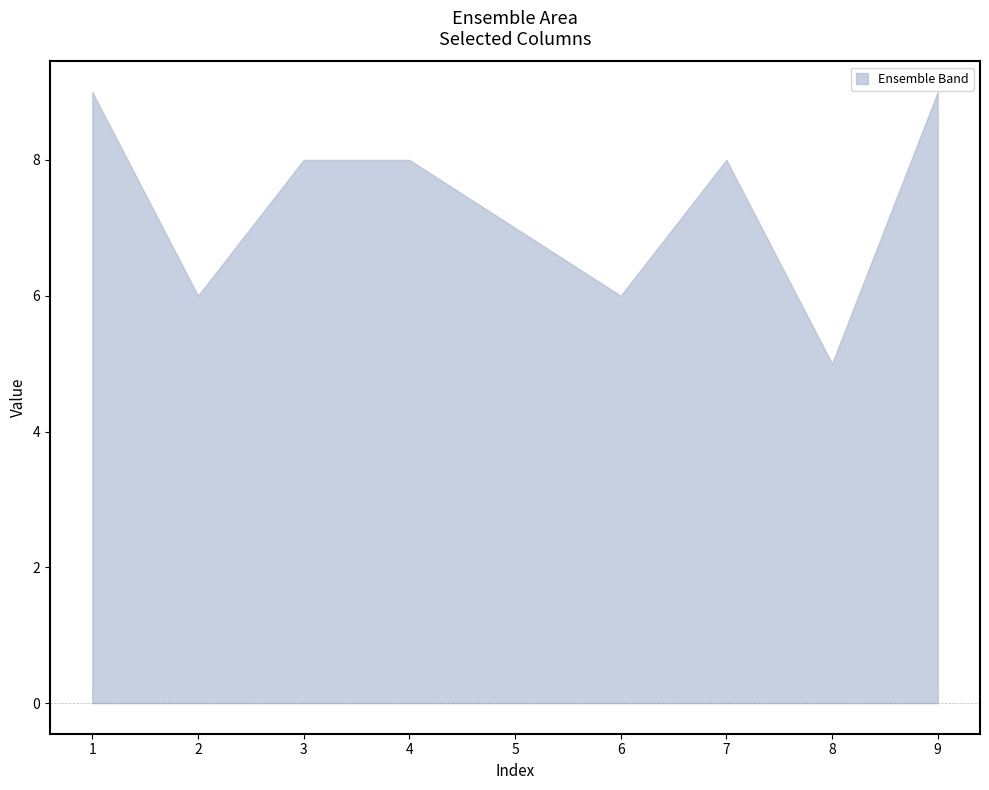

Which category has the highest value across all series?

9